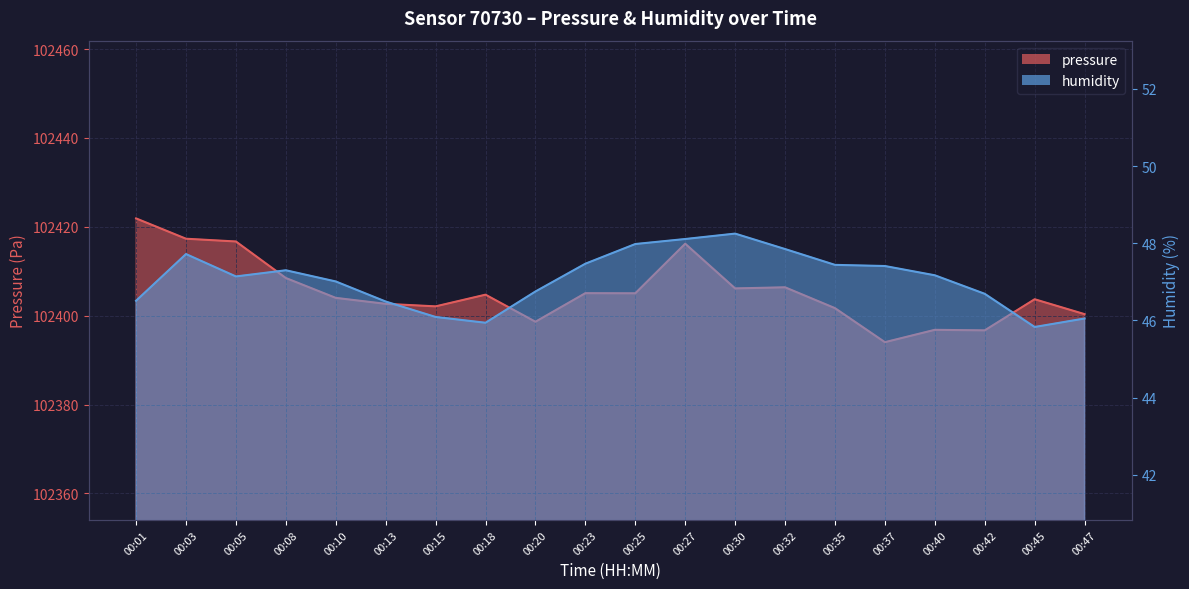

List the series in order of their peak value, lowest first.

humidity, pressure